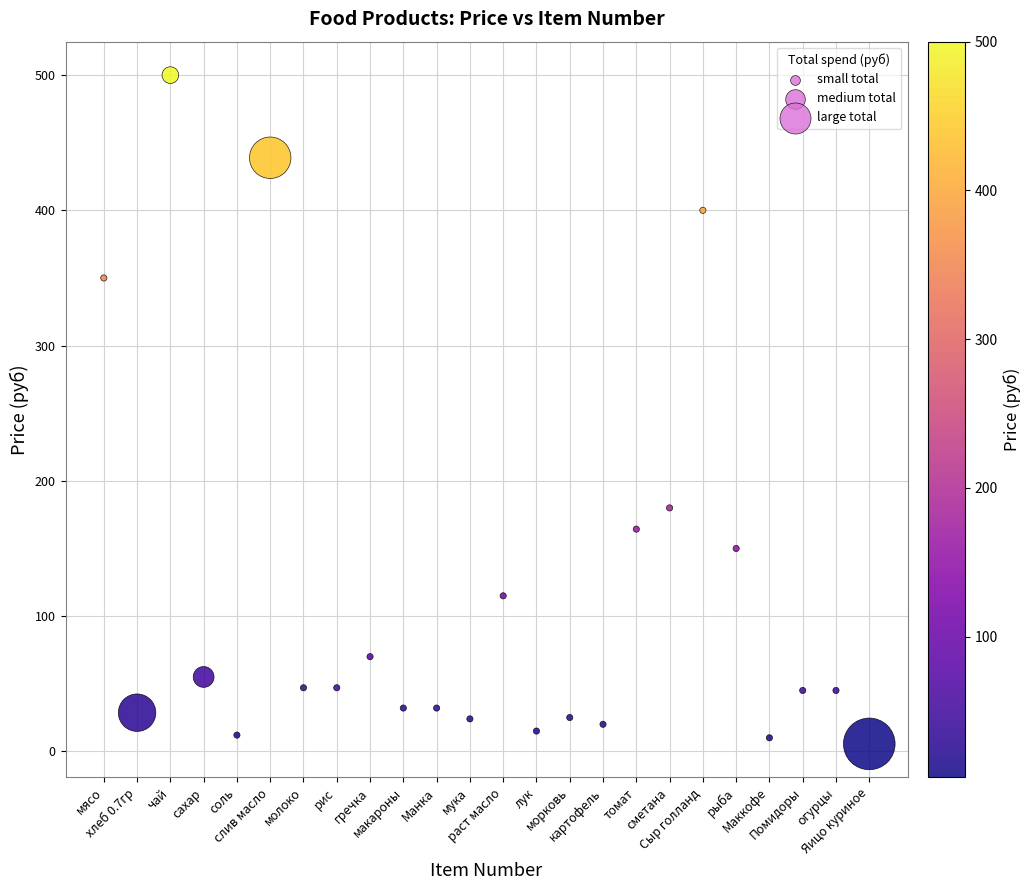

What Y value in the scatter plot is closest to 252?

180.0